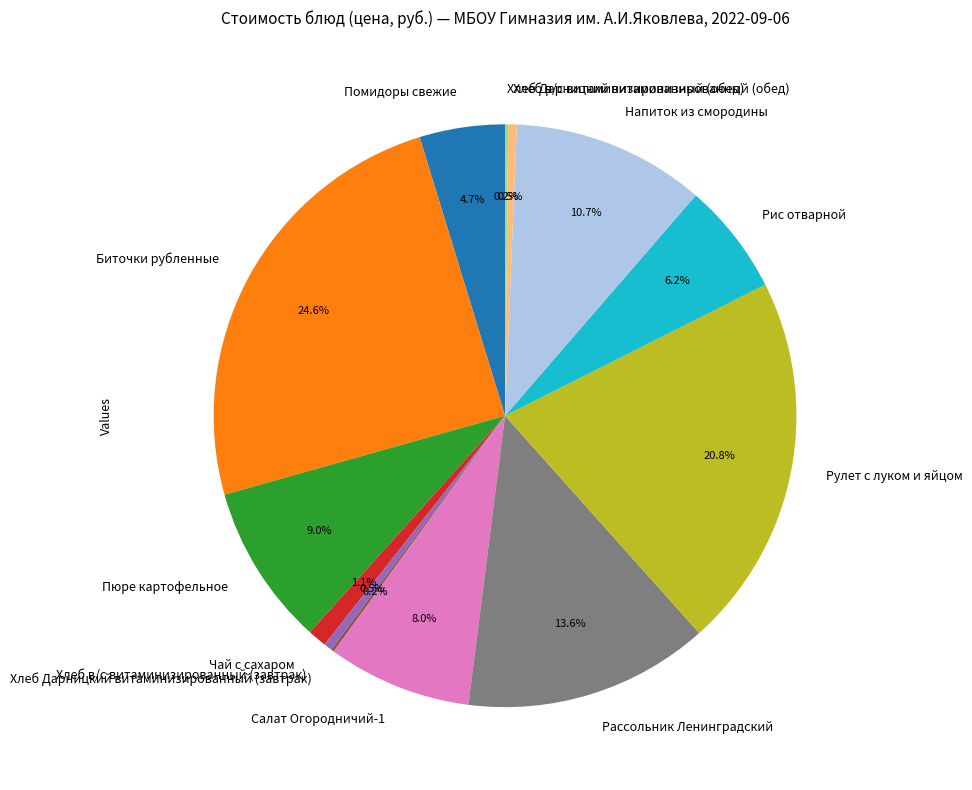

To the nearest percent, what is the average slice percentage?

8%